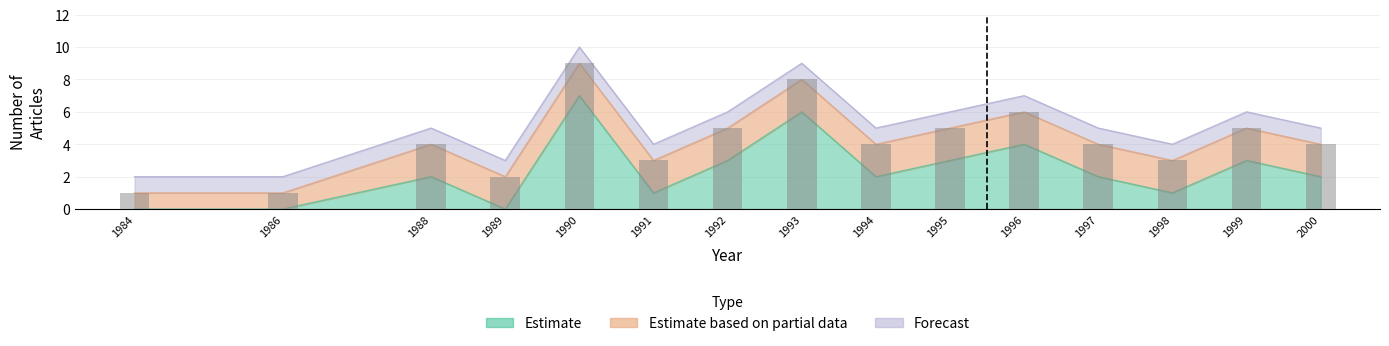

At 1999, list the series in order from smallest to largest.

Forecast, Estimate based on partial data, Estimate